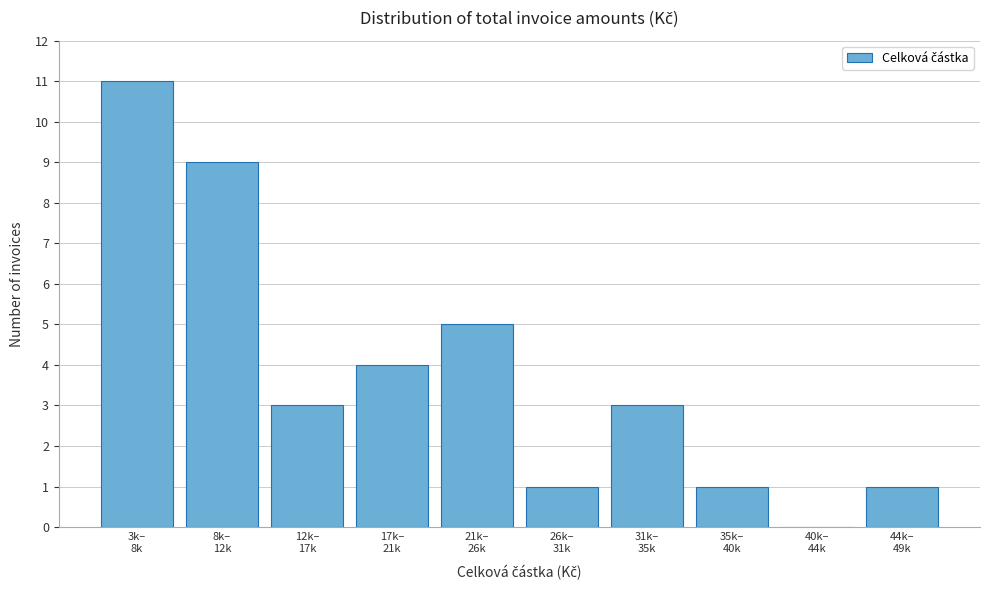

What is the maximum value shown in the chart?

11